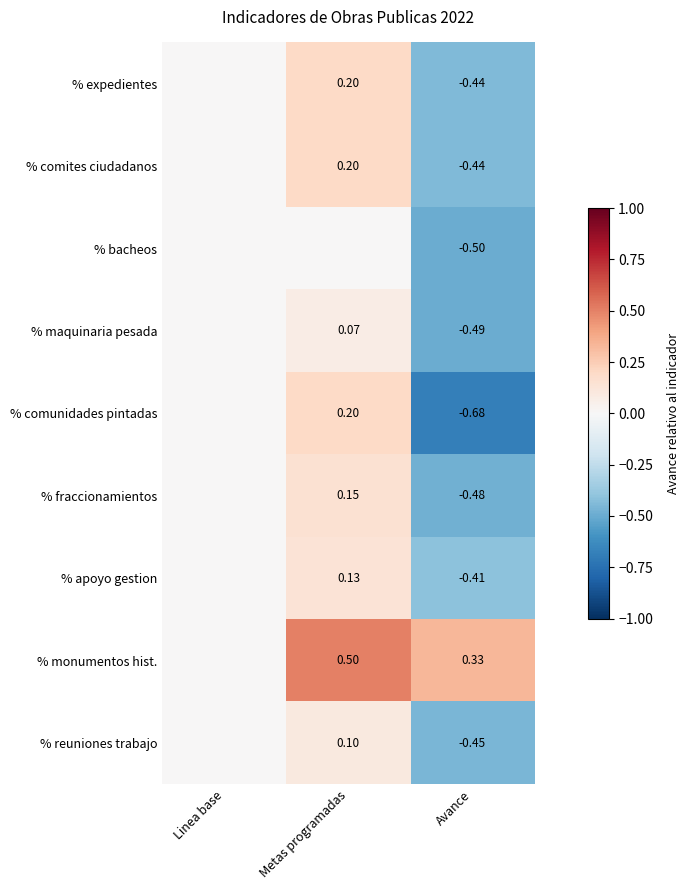

What is the maximum value shown in the chart?

0.5